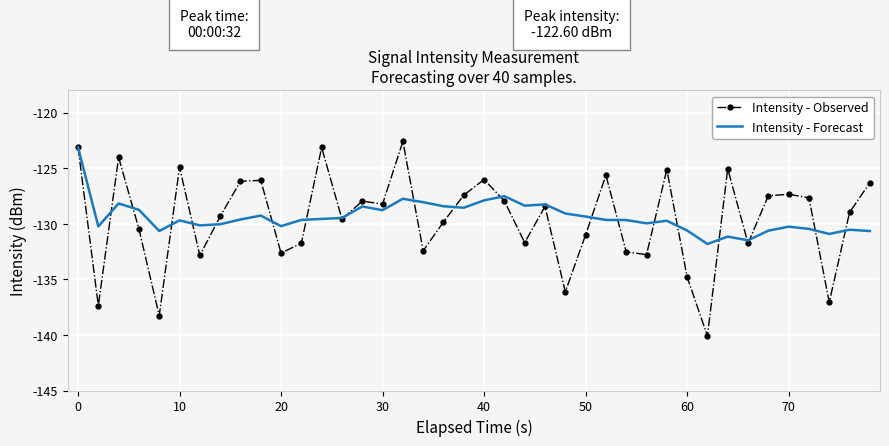

Which series has the largest range (max minus min)?

Intensity - Observed